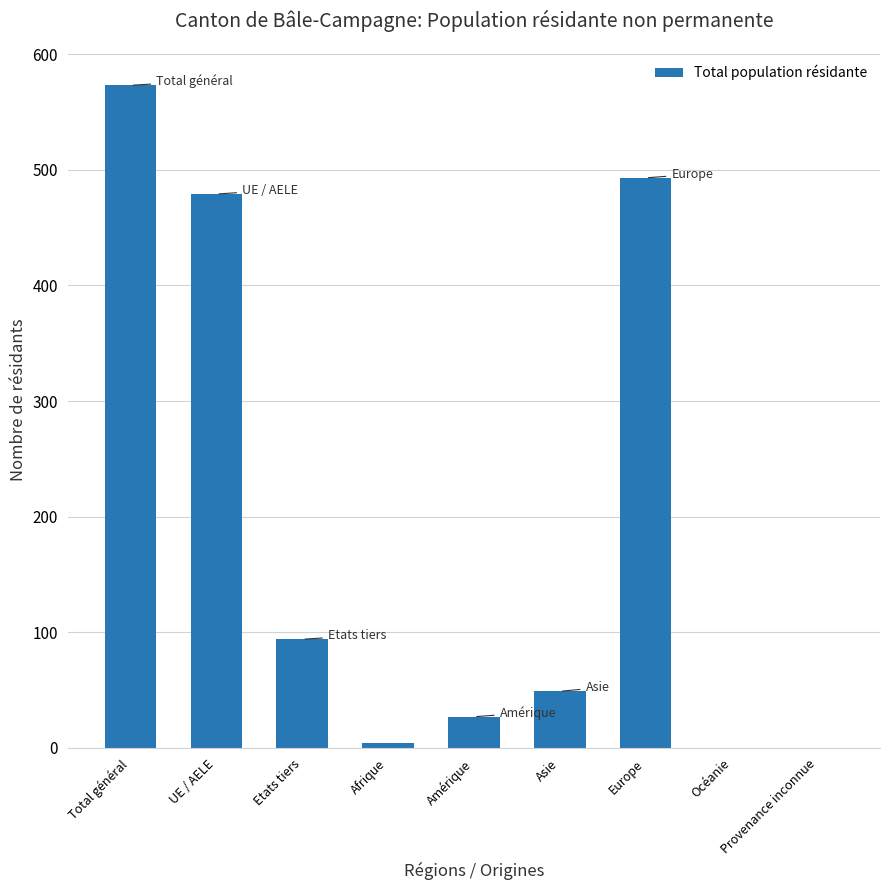

What value does the data have at Europe?

493